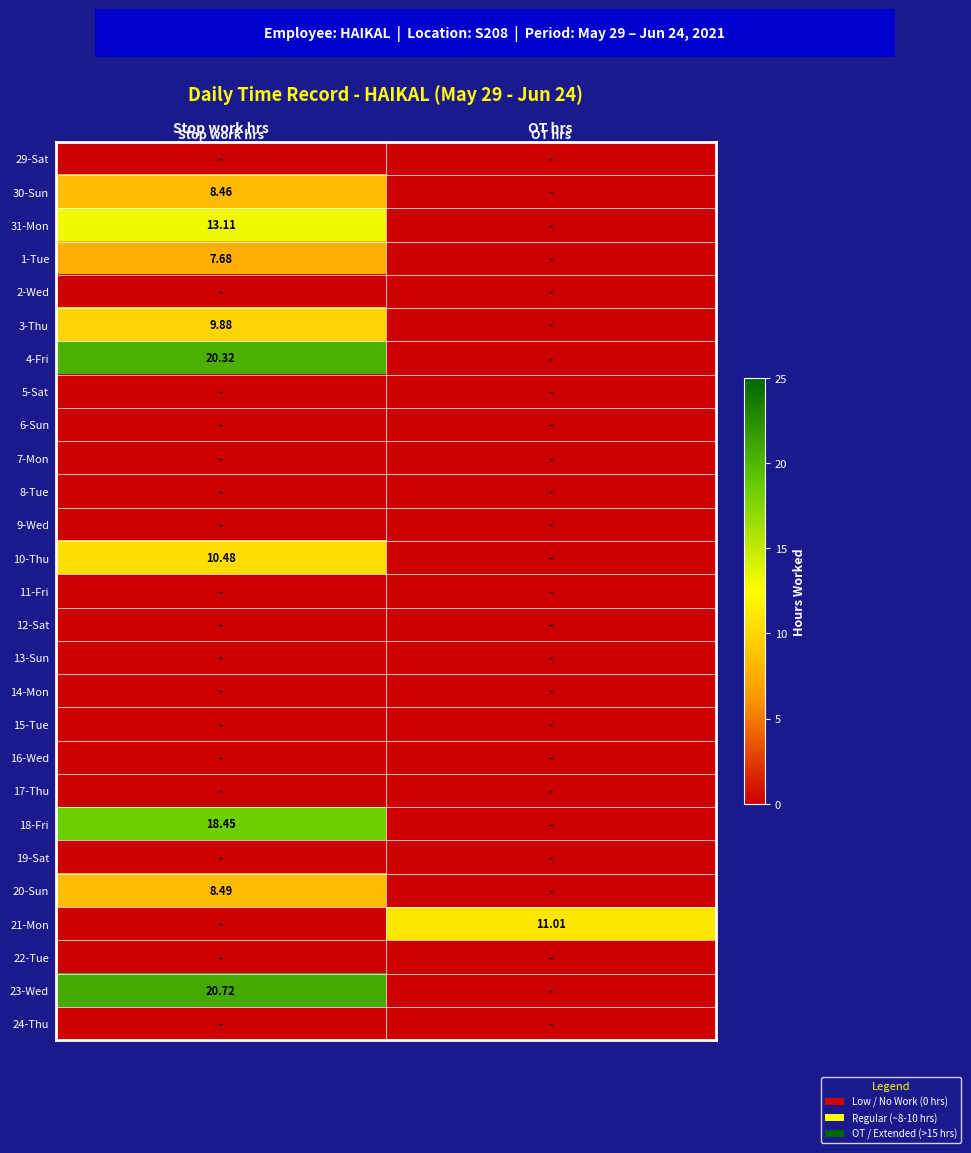

Is the value of 19-Sat at OT hrs greater than the value of 5-Sat at OT hrs?

No